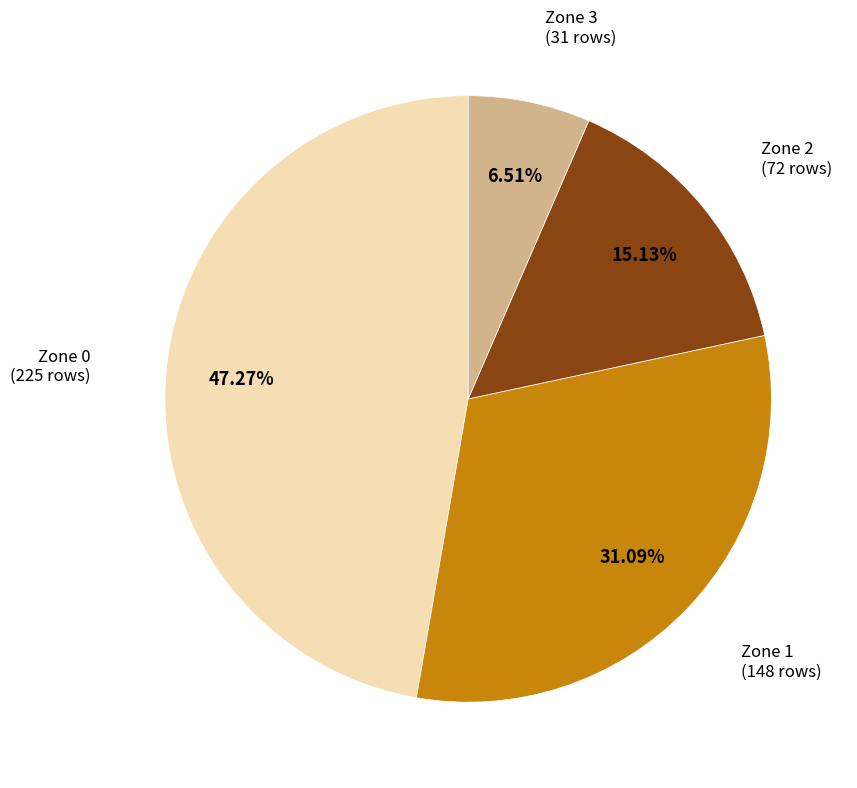

How many slices are in this pie chart?

4